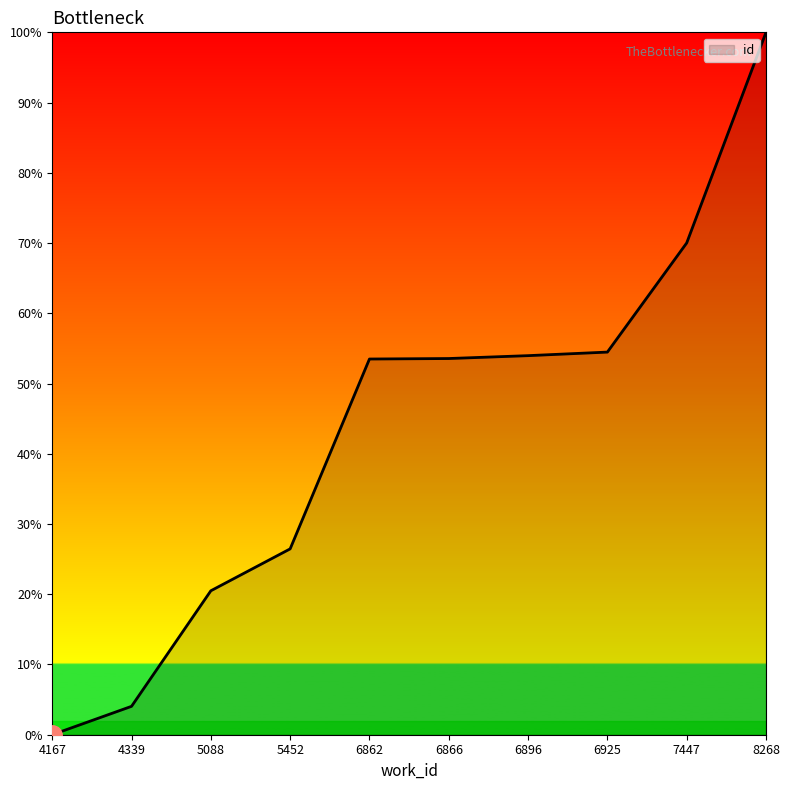

Which has a higher value, 4167 or 5452?

5452